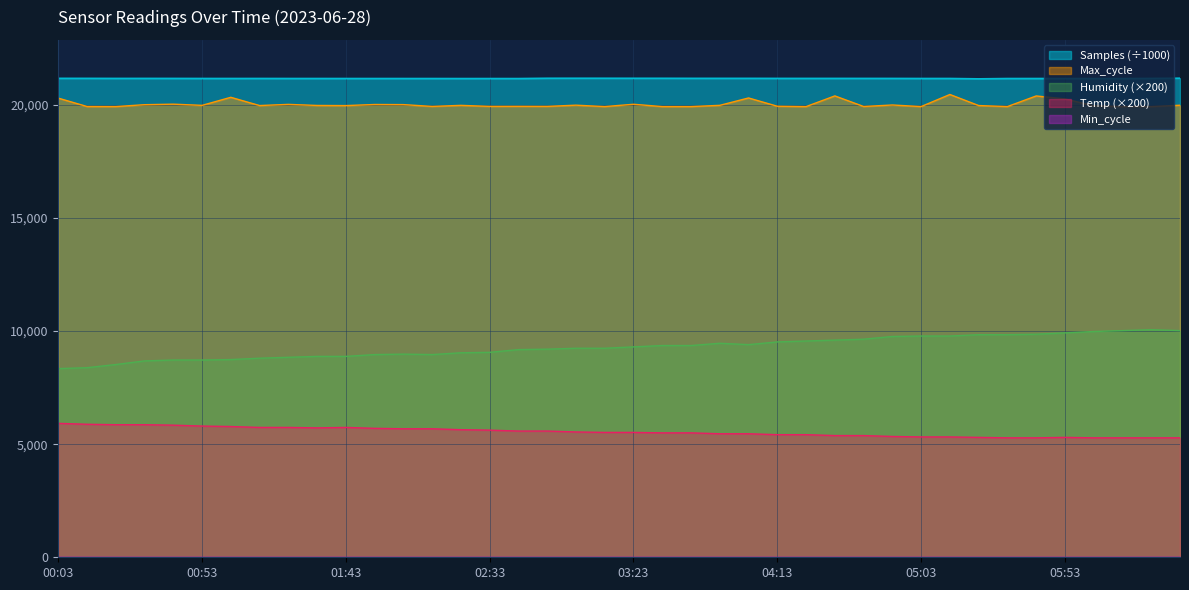

The Humidity series shows 3850.2 at 03:13. True or false?

False